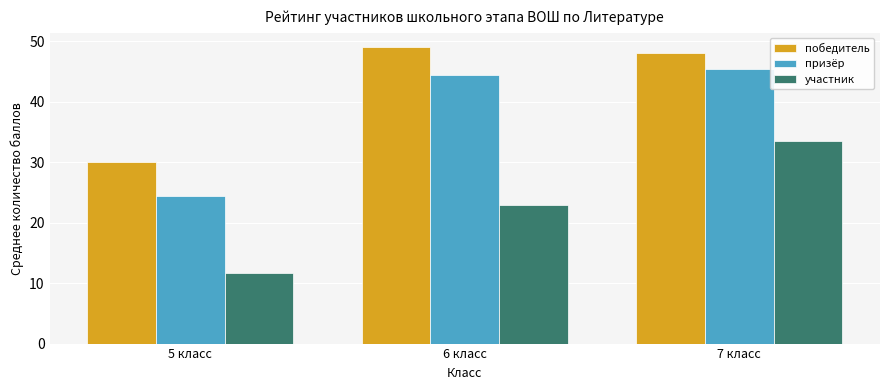

Reading left to right, extract all data points from this chart.

победитель: 30.0	49.0	48.0
призёр: 24.5	44.5	45.5
участник: 11.7	23.0	33.4